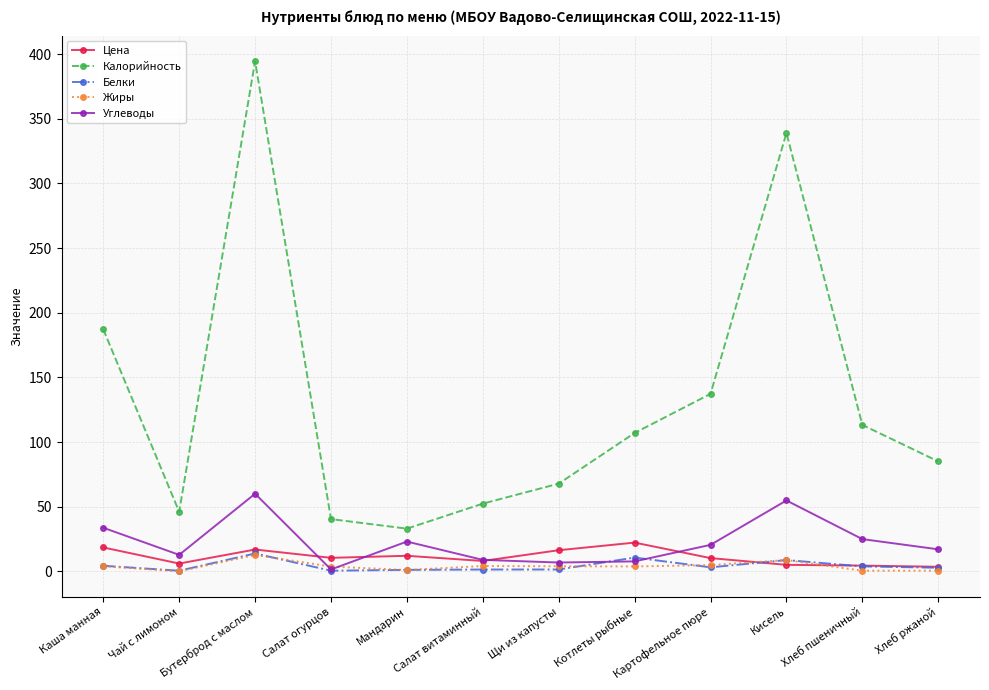

Does the chart display data point markers on the line(s)?

Yes